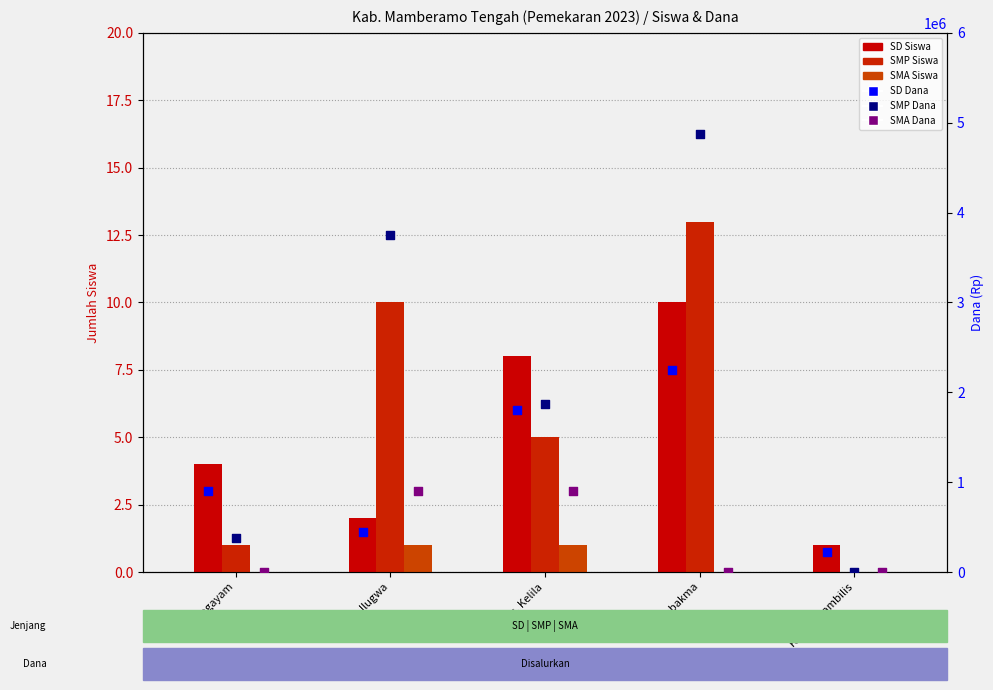

Which series contains the highest Y value?

SMP Dana